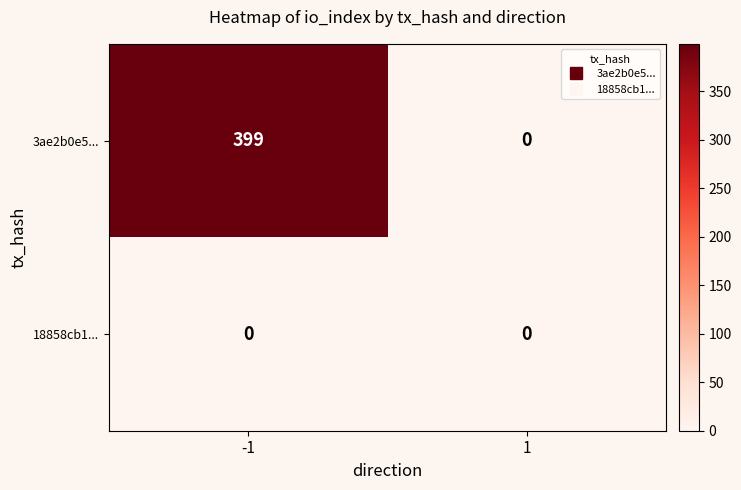

Reading right to left, what are all the values shown in this chart?

3ae2b0e5...: 0	399
18858cb1...: 0	0